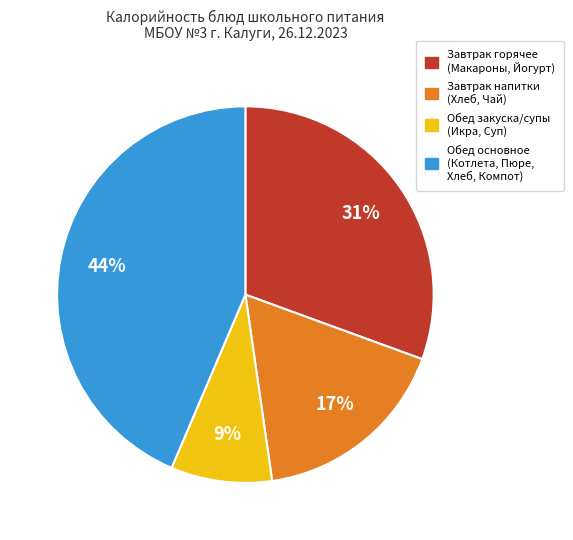

To the nearest percent, what is the average slice percentage?

25%